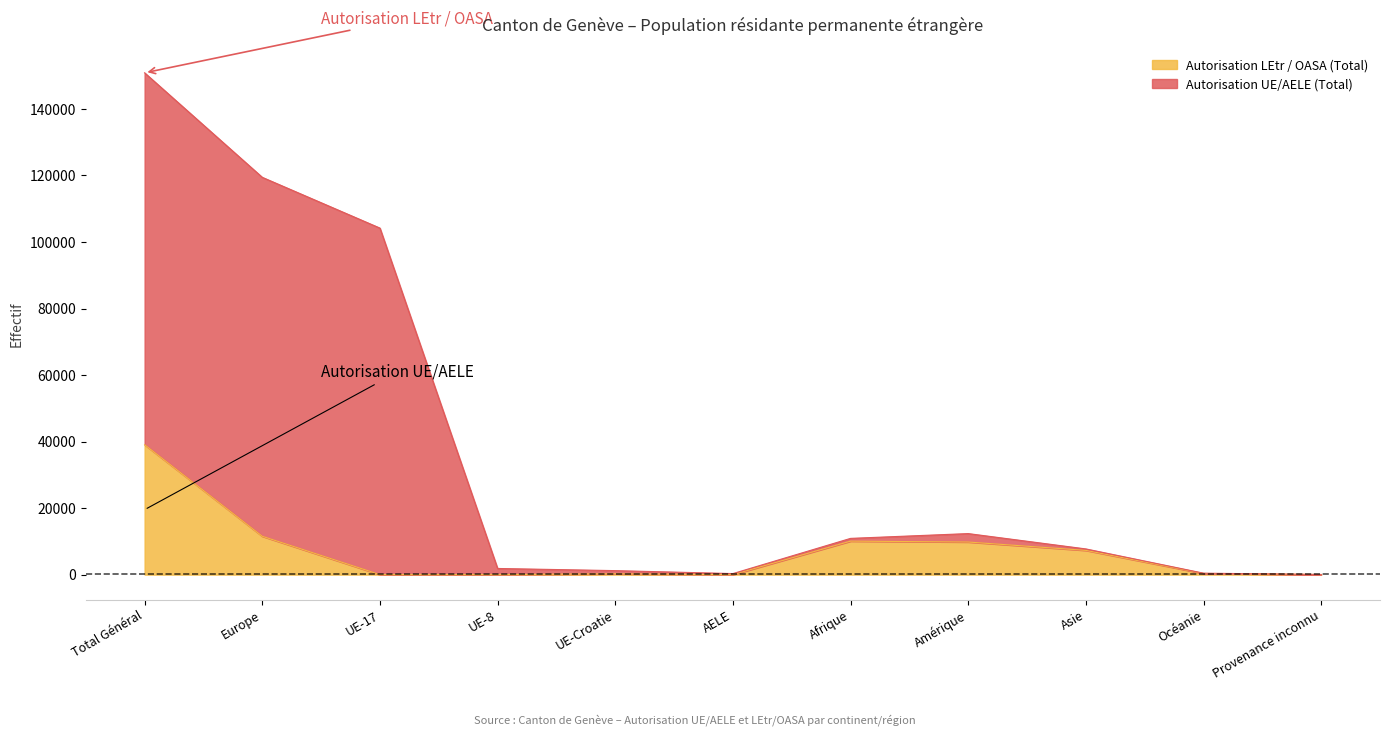

At which category is the sum across all series the highest?

Total Général